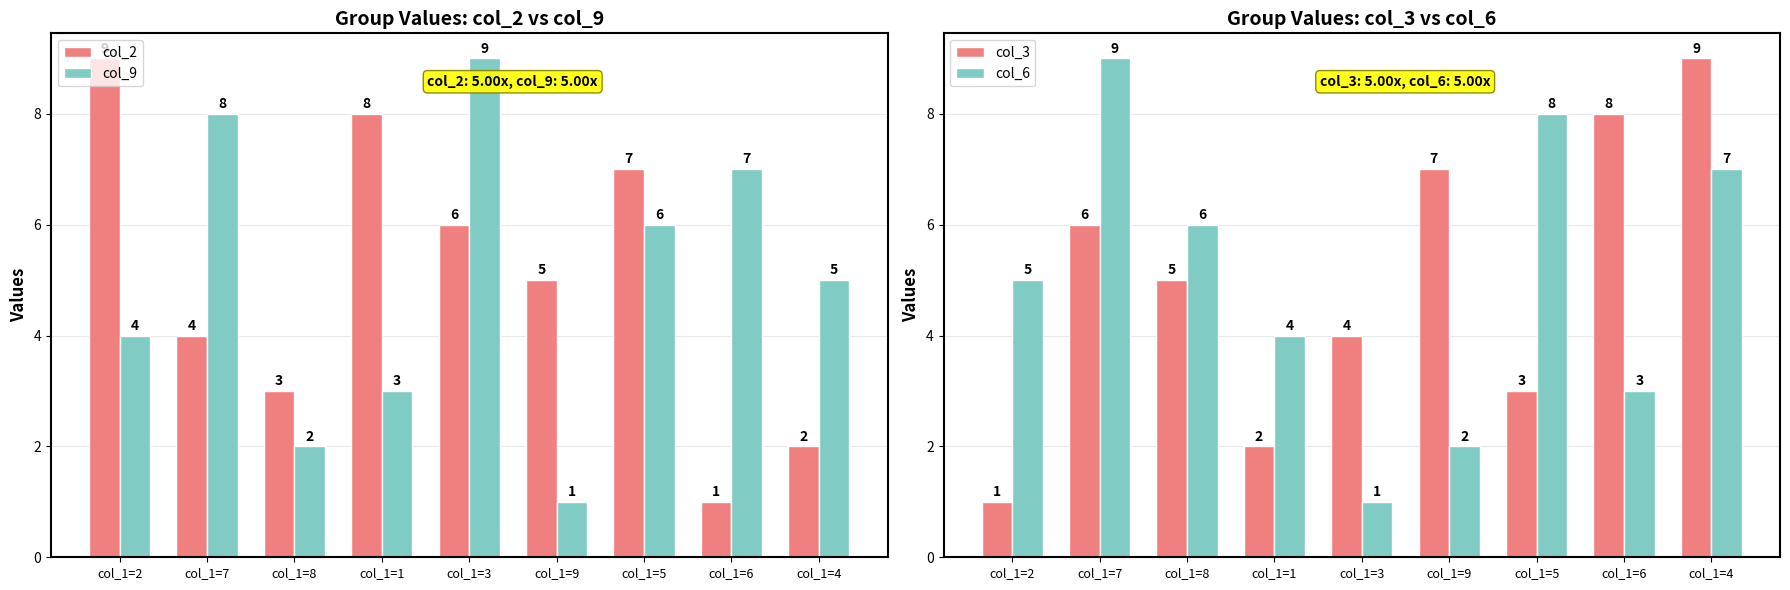

True or false: col_9 has a value of 12 at col_1=3.

False